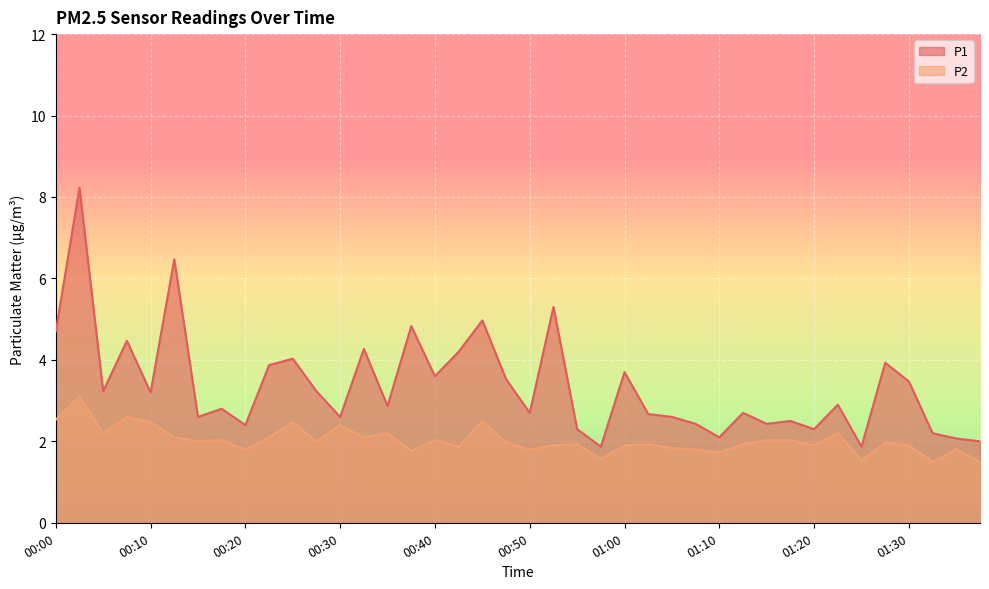

What are all the series names shown in the legend?

P1, P2